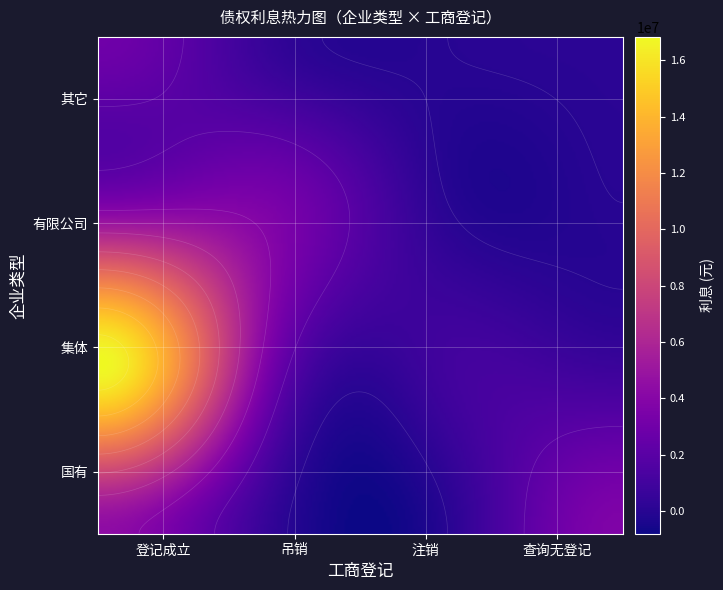

Reading right to left, list all the values displayed in this chart.

国有: 查询无登记=3700977.7	注销=0.0	吊销=330113.8	登记成立=4392113.6
集体: 查询无登记=741283.4	注销=1001575.6	吊销=2956296.8	登记成立=16804382.9
有限公司: 查询无登记=0.0	注销=0.0	吊销=3421386.7	登记成立=3421386.7
其它: 查询无登记=100441.1	注销=0.0	吊销=433526.7	登记成立=2933838.3